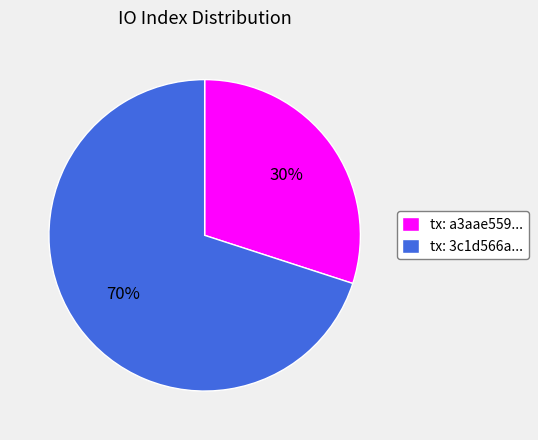

What is the largest slice in the pie chart?

tx: 3c1d566a...